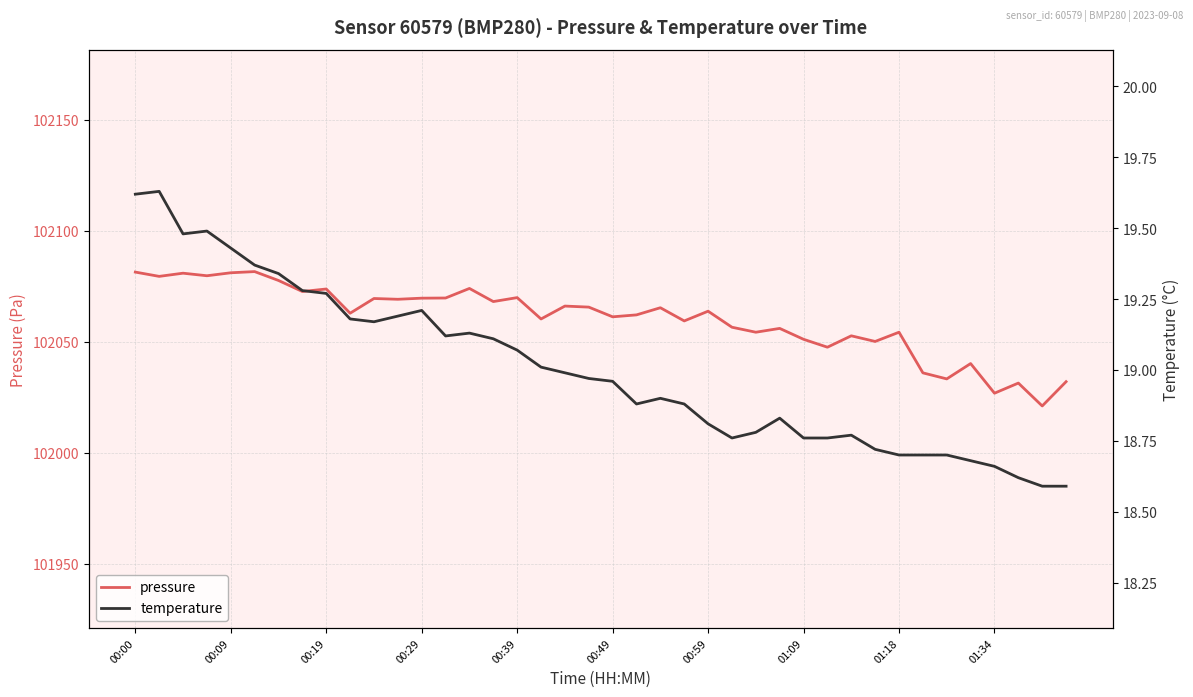

Which series has the largest range (max minus min)?

pressure